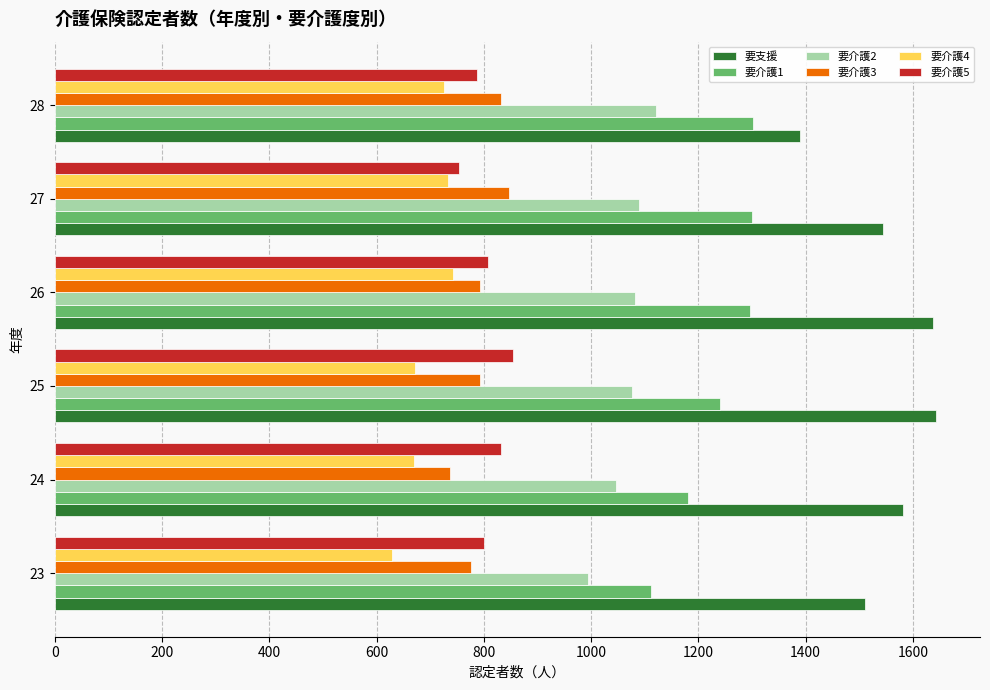

What is the maximum value shown in the chart?

1643